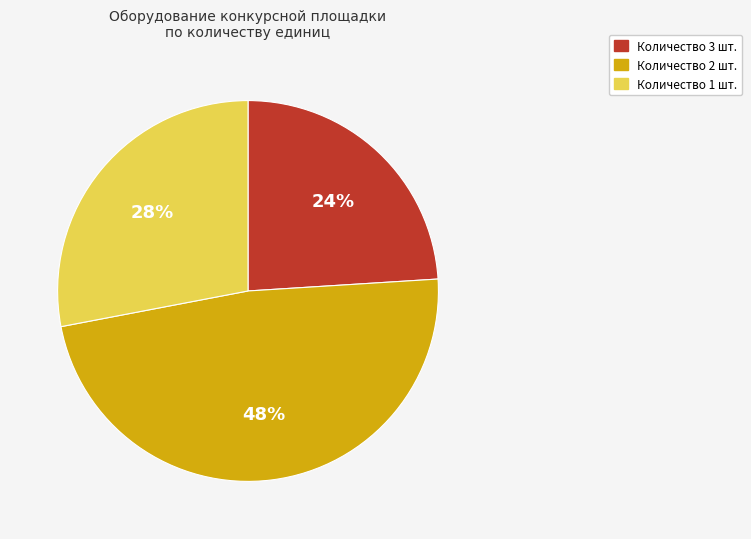

Is there any slice that represents more than half of the pie?

No